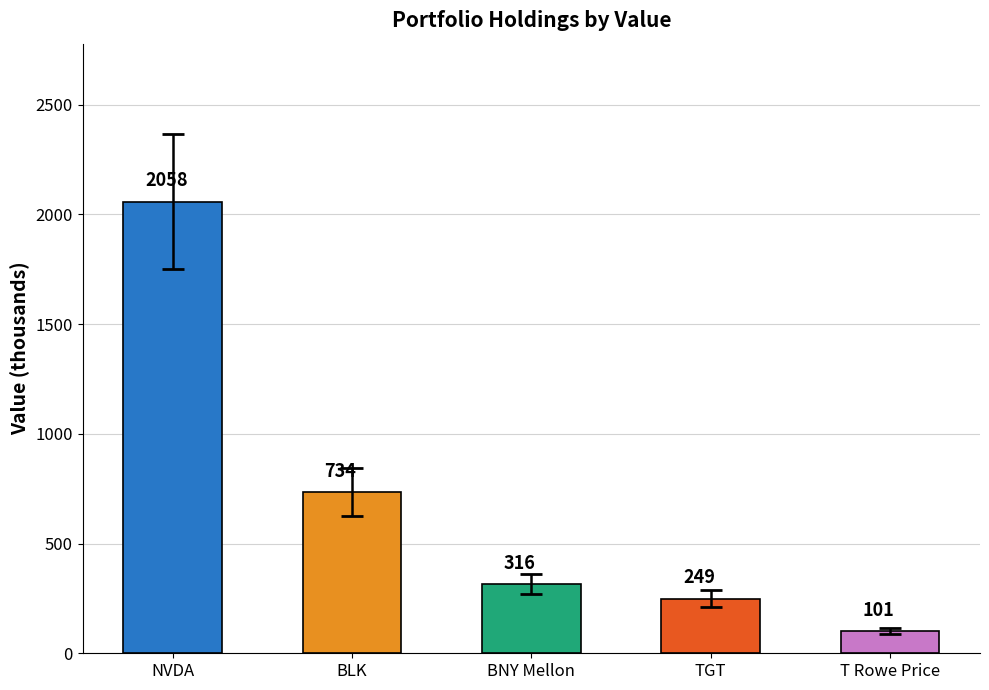

What is the change in value from BNY Mellon to T Rowe Price?

-215